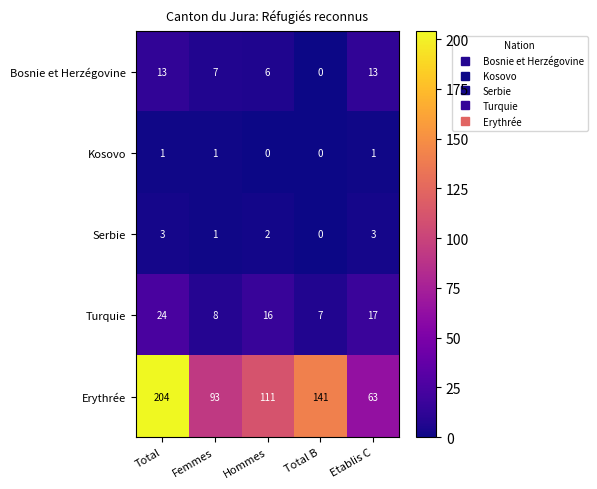

Which label corresponds to the largest value in the chart?

Total